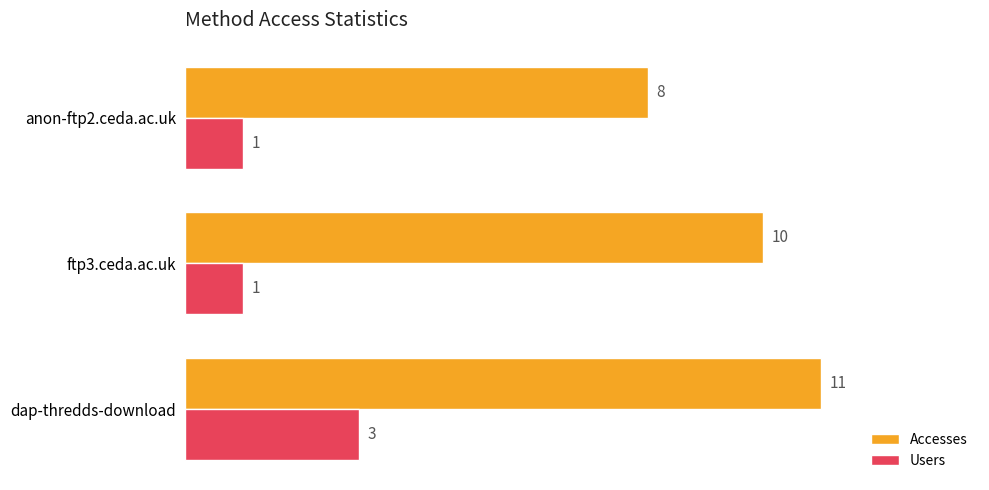

Rank the categories by Accesses value from lowest to highest.

anon-ftp2.ceda.ac.uk, ftp3.ceda.ac.uk, dap-thredds-download